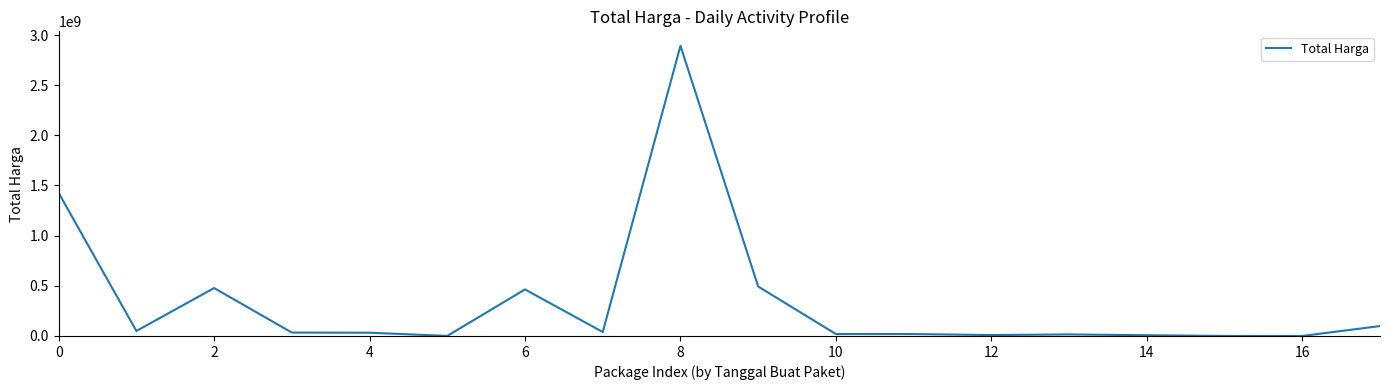

What is the greatest value displayed?

2892122000